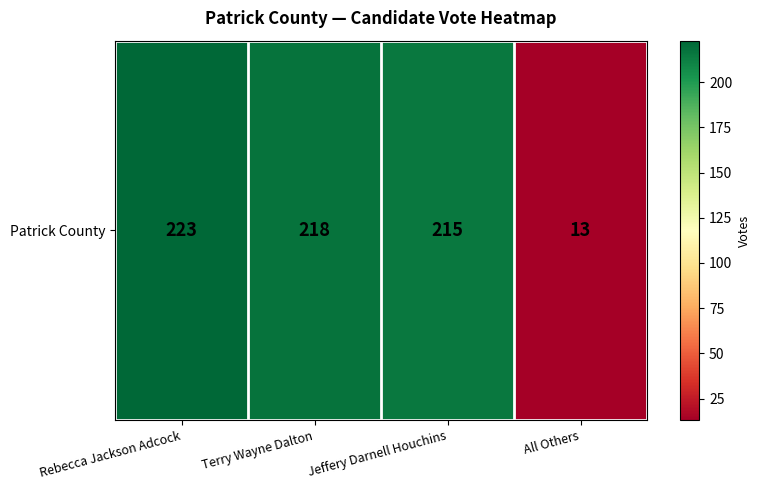

Reading right to left, extract all data points from this chart.

13	215	218	223